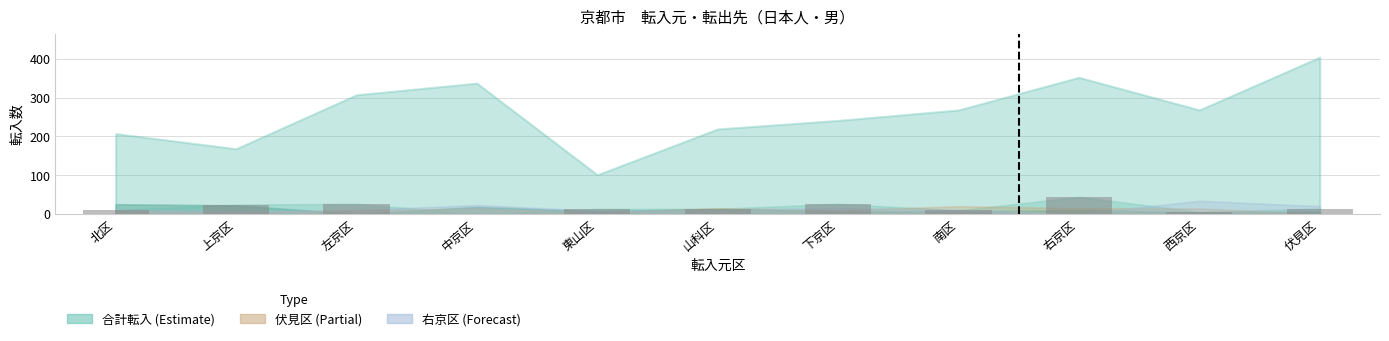

At which category does the chart reach its peak across all series?

右京区